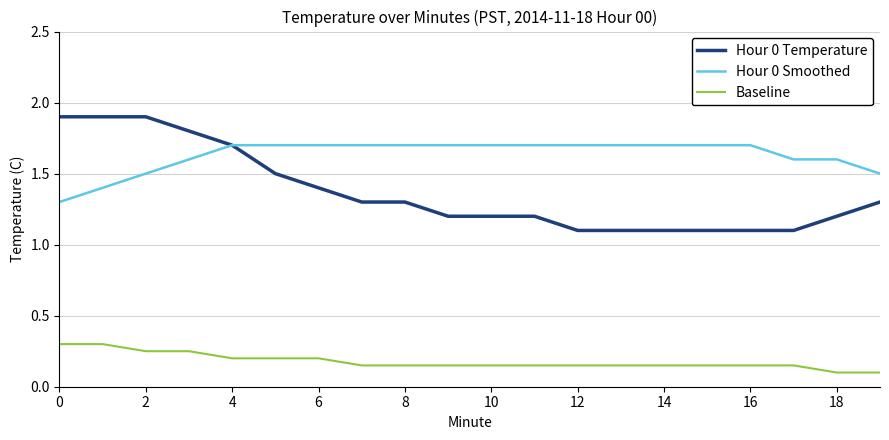

Which series has the largest total across all categories?

Hour 0 Smoothed